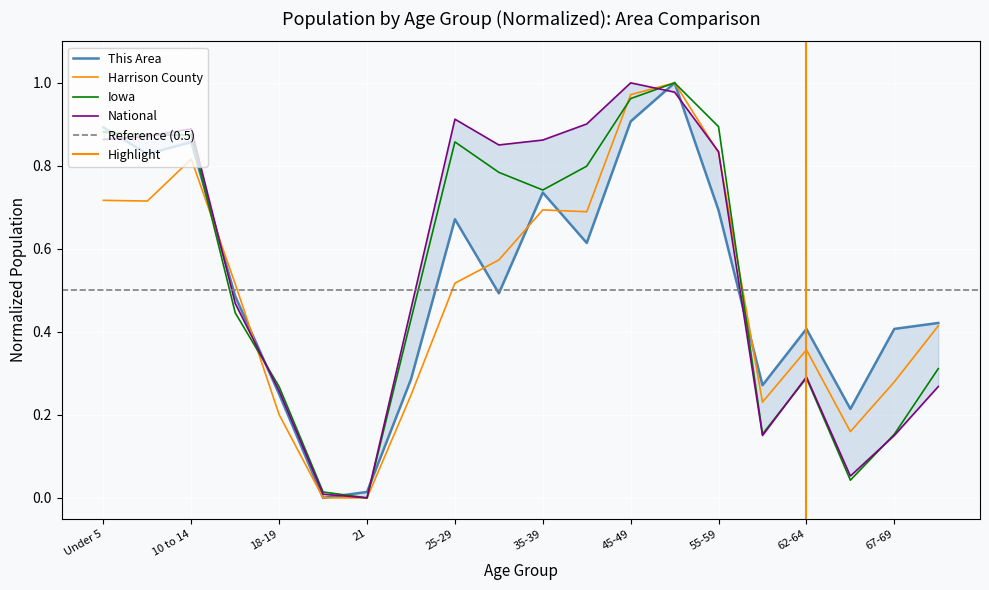

Between 18-19 and 15 to 17, which is larger?

15 to 17